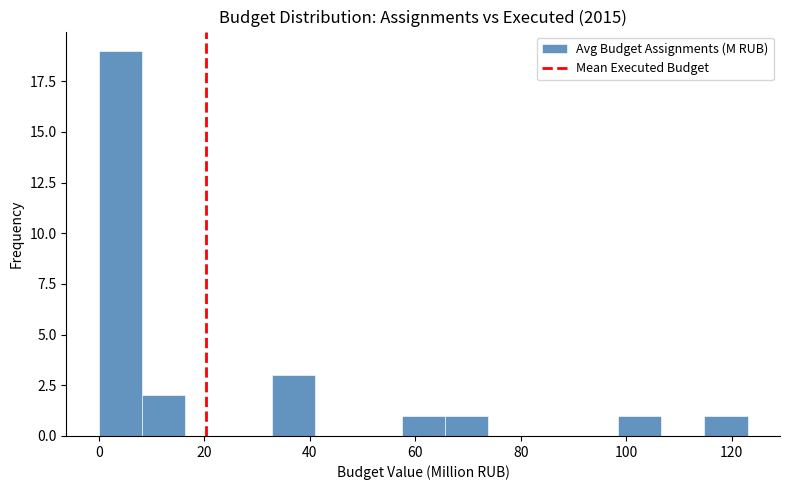

Reading left to right, transcribe this chart: for each bar, give the range it covers on the x-axis and its height. Neither the bar edges nor the heights are printed on the chart, so give them approximately, as read against the axes.

0 to 8: 19
8 to 16: 2
16 to 24: 0
24 to 32: 0
32 to 40: 3
40 to 50: 0
50 to 58: 0
58 to 66: 1
66 to 74: 1
74 to 82: 0
82 to 90: 0
90 to 98: 0
98 to 106: 1
106 to 114: 0
114 to 122: 1